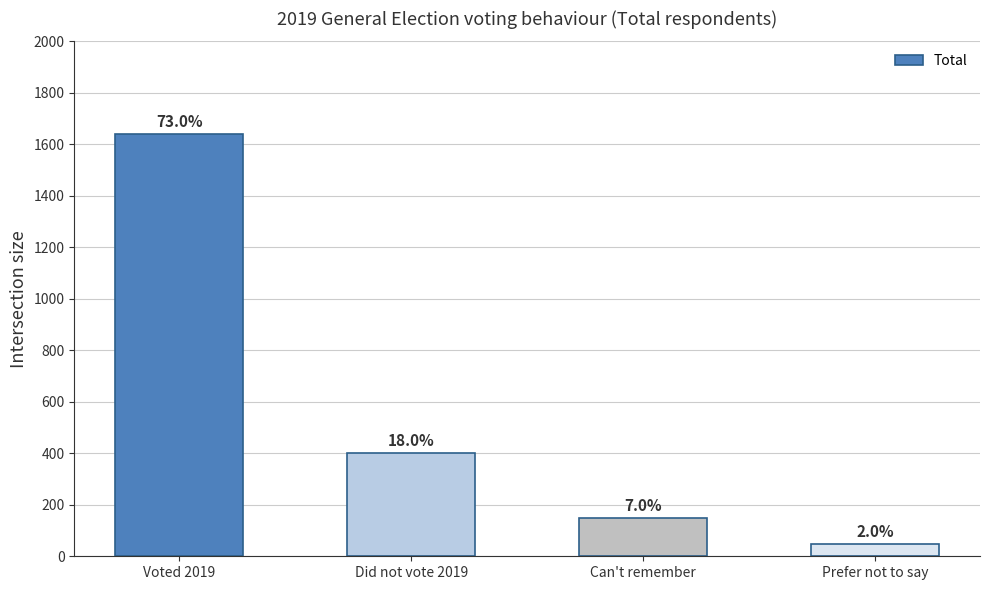

Which category has the lowest value across all series?

Prefer not to say